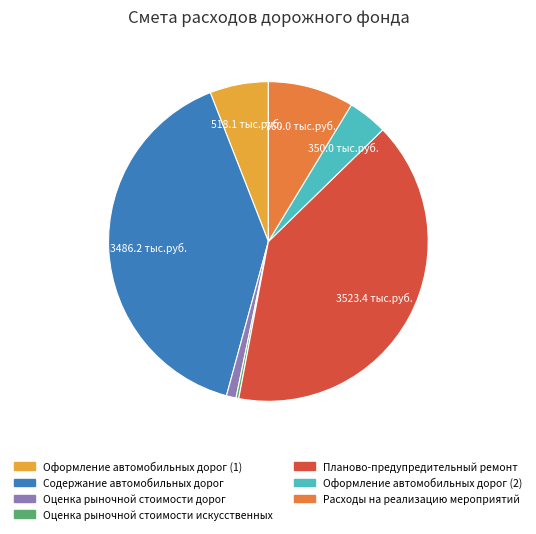

How many slices are in this pie chart?

7